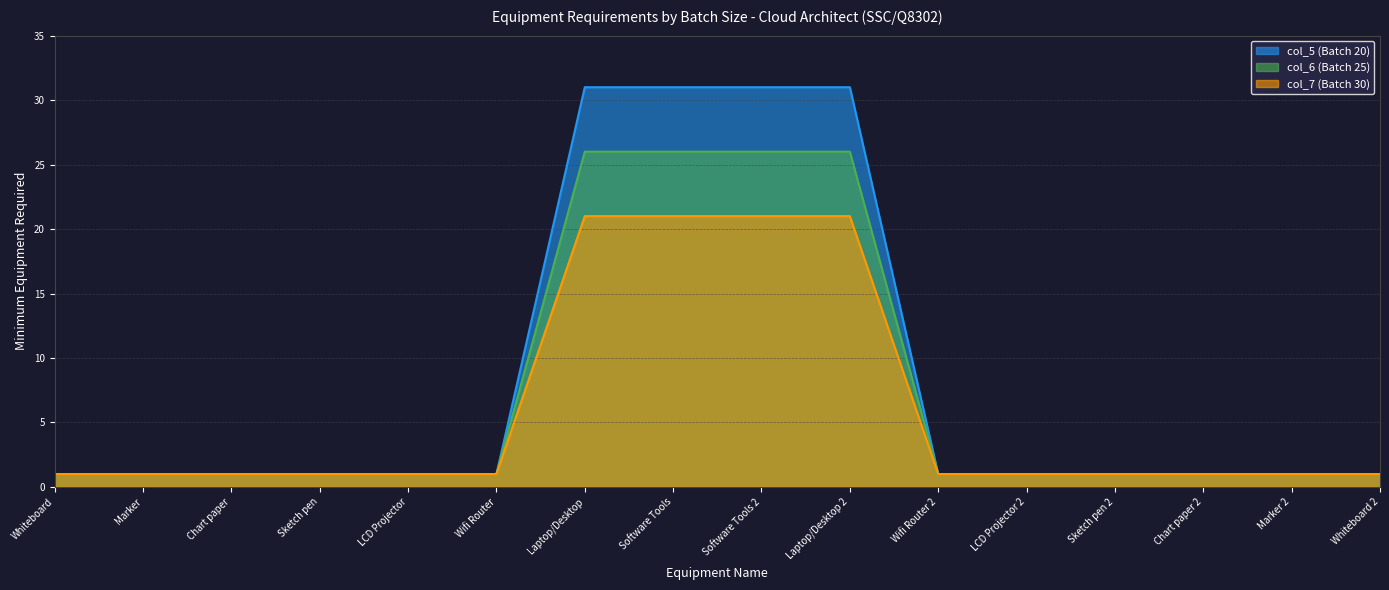

What is the maximum value shown in the chart?

31